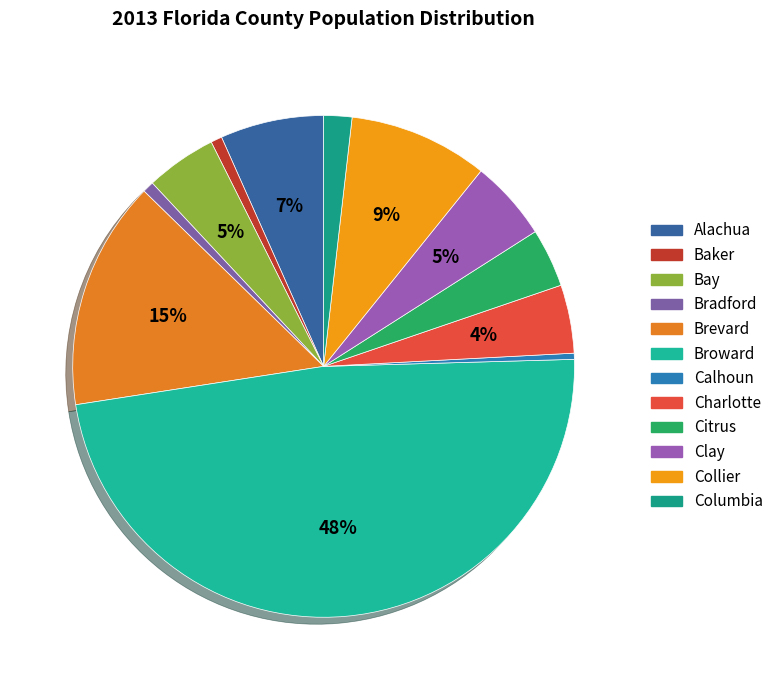

Between Alachua and Citrus, which is larger?

Alachua